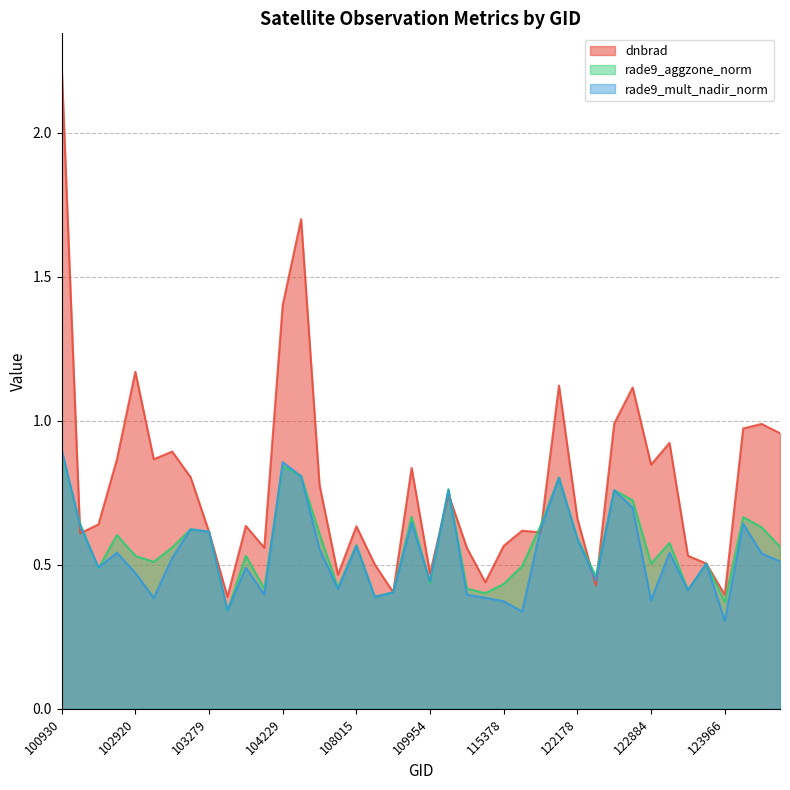

Reading left to right, transcribe all the data shown in this chart.

dnbrad: 100930=2.2	102671=0.6	102792=0.6	102912=0.9	102920=1.2	103032=0.9	103040=0.9	103160=0.8	103279=0.6	103397=0.4	103761=0.6	104112=0.6	104229=1.4	104236=1.7	104355=0.8	104472=0.5	108015=0.6	108899=0.5	109072=0.4	109780=0.8	109954=0.5	110127=0.7	110299=0.6	115265=0.4	115378=0.6	115500=0.6	115893=0.6	122002=1.1	122178=0.7	122346=0.4	122525=1.0	122710=1.1	122884=0.8	122895=0.9	123073=0.5	123251=0.5	123966=0.4	131768=1.0	131947=1.0	131961=1.0
rade9_aggzone_norm: 100930=0.9	102671=0.6	102792=0.5	102912=0.6	102920=0.5	103032=0.5	103040=0.6	103160=0.6	103279=0.6	103397=0.3	103761=0.5	104112=0.4	104229=0.8	104236=0.8	104355=0.6	104472=0.4	108015=0.6	108899=0.4	109072=0.4	109780=0.7	109954=0.4	110127=0.8	110299=0.4	115265=0.4	115378=0.4	115500=0.5	115893=0.6	122002=0.8	122178=0.6	122346=0.5	122525=0.8	122710=0.7	122884=0.5	122895=0.6	123073=0.4	123251=0.5	123966=0.4	131768=0.7	131947=0.6	131961=0.6
rade9_mult_nadir_norm: 100930=0.9	102671=0.6	102792=0.5	102912=0.5	102920=0.5	103032=0.4	103040=0.5	103160=0.6	103279=0.6	103397=0.3	103761=0.5	104112=0.4	104229=0.9	104236=0.8	104355=0.6	104472=0.4	108015=0.6	108899=0.4	109072=0.4	109780=0.6	109954=0.4	110127=0.8	110299=0.4	115265=0.4	115378=0.4	115500=0.3	115893=0.6	122002=0.8	122178=0.6	122346=0.4	122525=0.8	122710=0.7	122884=0.4	122895=0.5	123073=0.4	123251=0.5	123966=0.3	131768=0.6	131947=0.5	131961=0.5